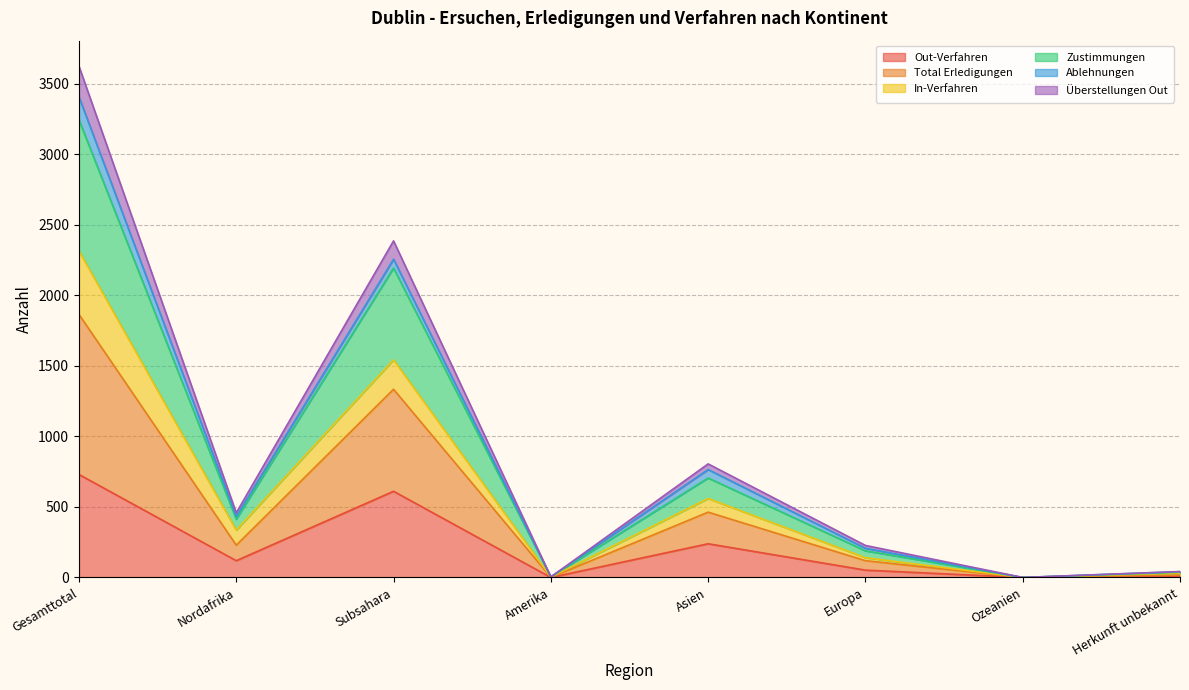

True or false: Out-Verfahren has more than 1 interior local peaks.

True